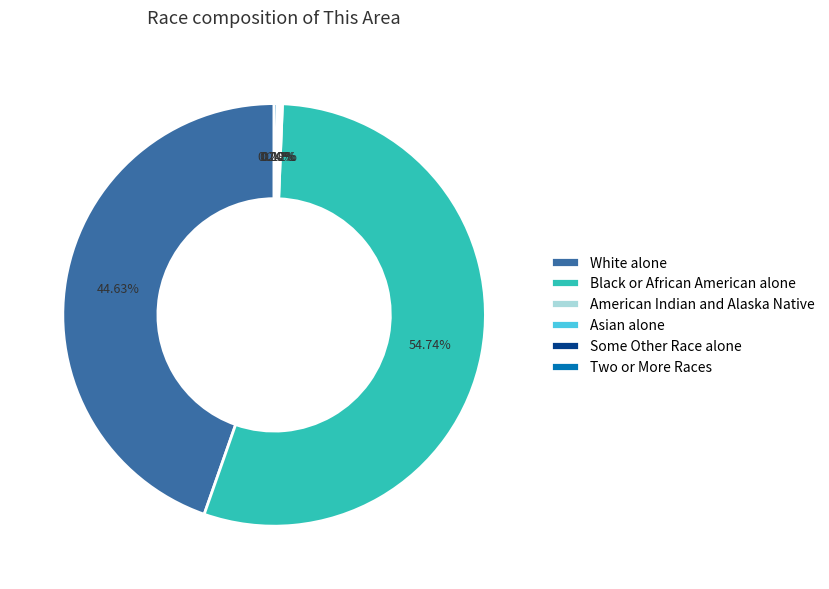

Which slice is the largest?

Black or African American alone